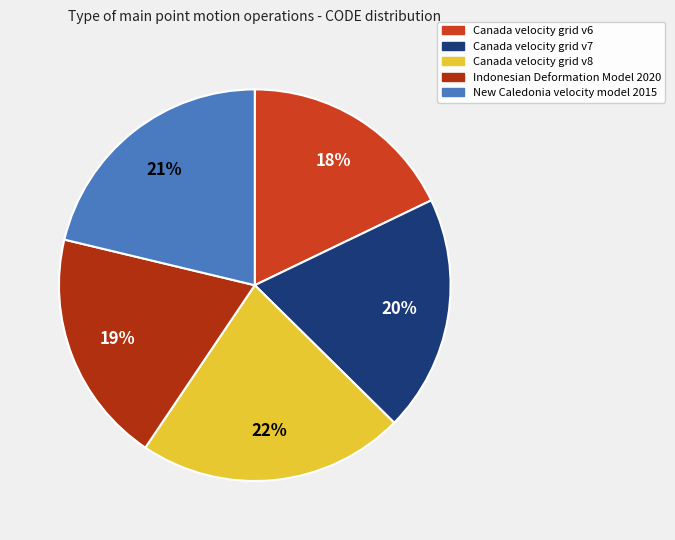

Is it true that New Caledonia velocity model 2015 is 30% of the pie?

False